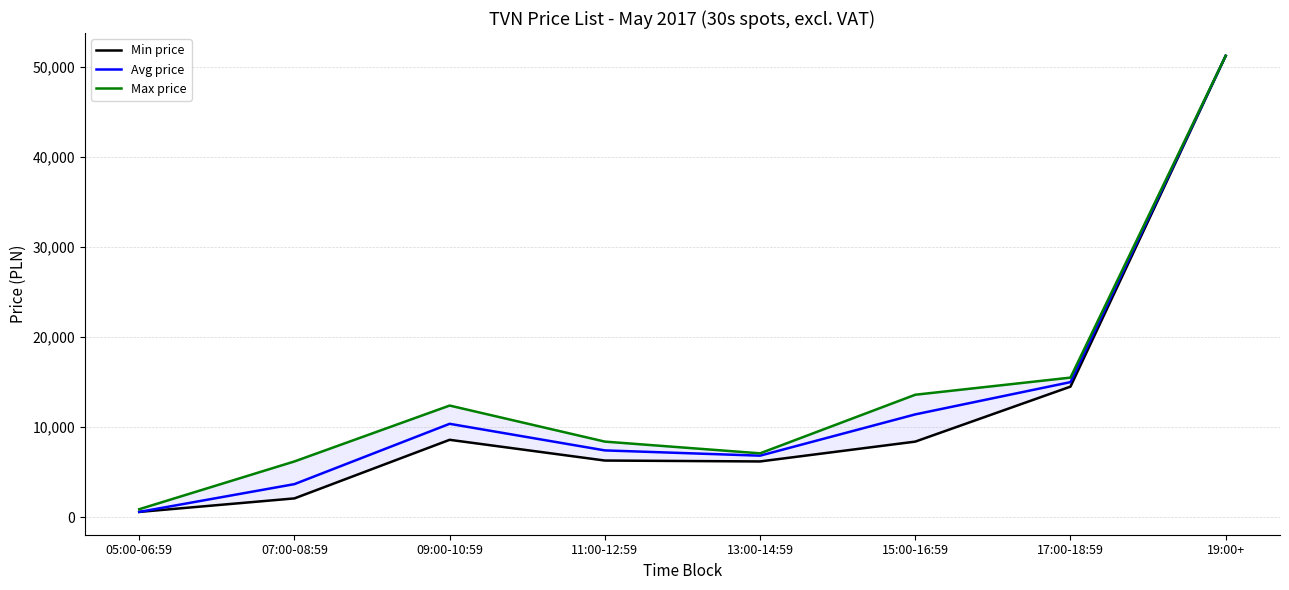

True or false: Min price has a value of 6300 at 11:00-12:59.

True